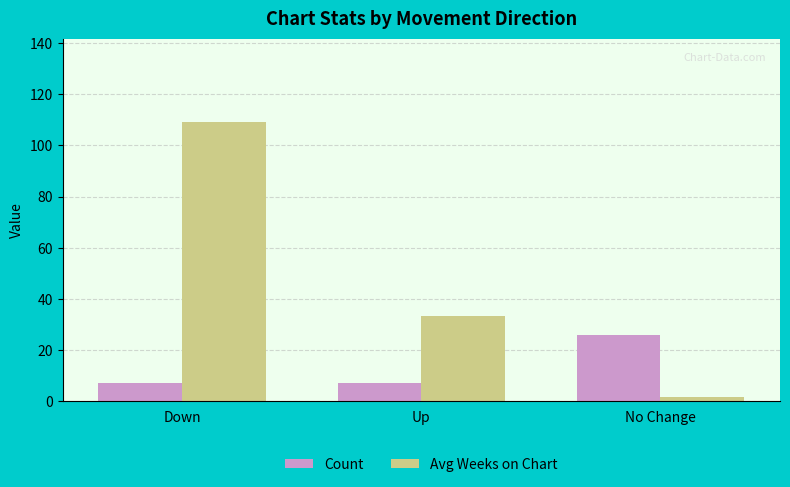

Rank the series by their average value, from lowest to highest.

Count, Avg Weeks on Chart